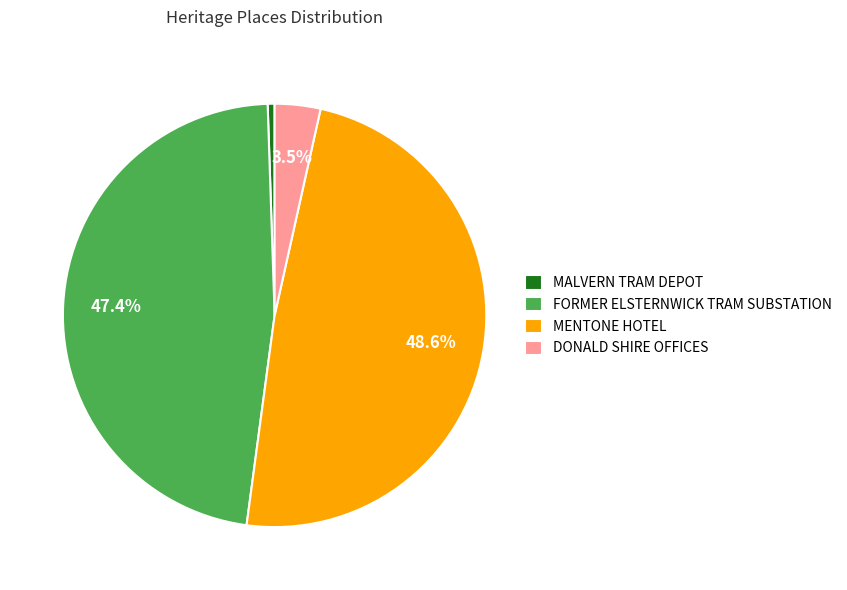

Which has a higher value, DONALD SHIRE OFFICES or FORMER ELSTERNWICK TRAM SUBSTATION?

FORMER ELSTERNWICK TRAM SUBSTATION